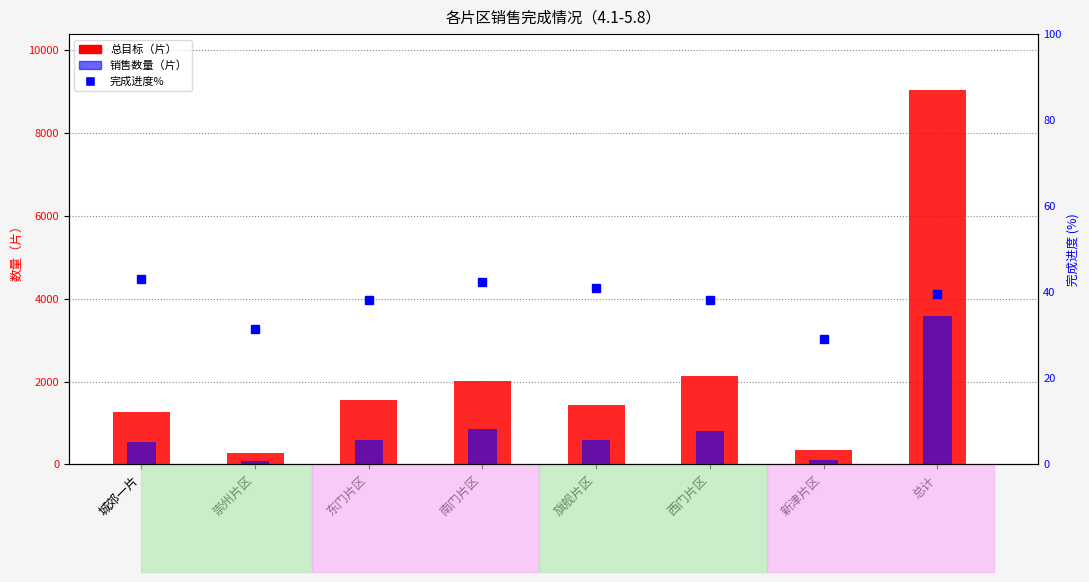

What is the difference between the highest and lowest values at 新津片区?

324.0